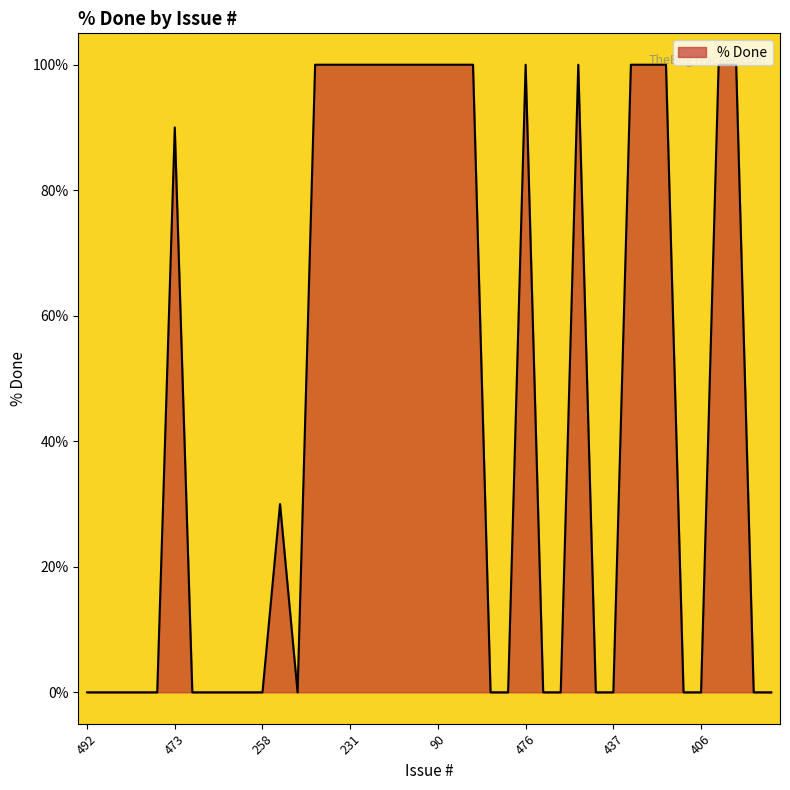

List the labels in order of value, smallest first.

492, 488, 489, 486, 457, 472, 409, 270, 259, 258, 119, 483, 478, 474, 469, 449, 437, 407, 406, 387, 385, 82, 473, 94, 68, 231, 142, 140, 136, 135, 90, 49, 484, 476, 454, 425, 424, 408, 395, 392